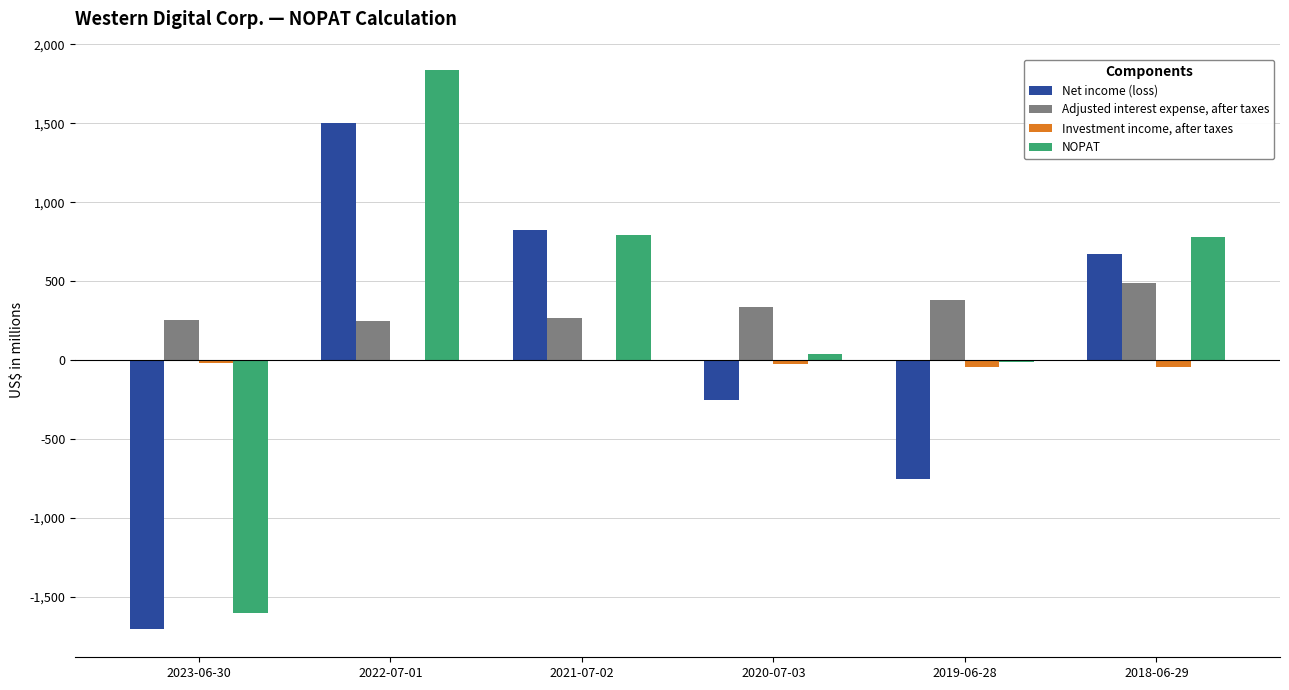

At which label does Net income (loss) first exceed 675?

2022-07-01